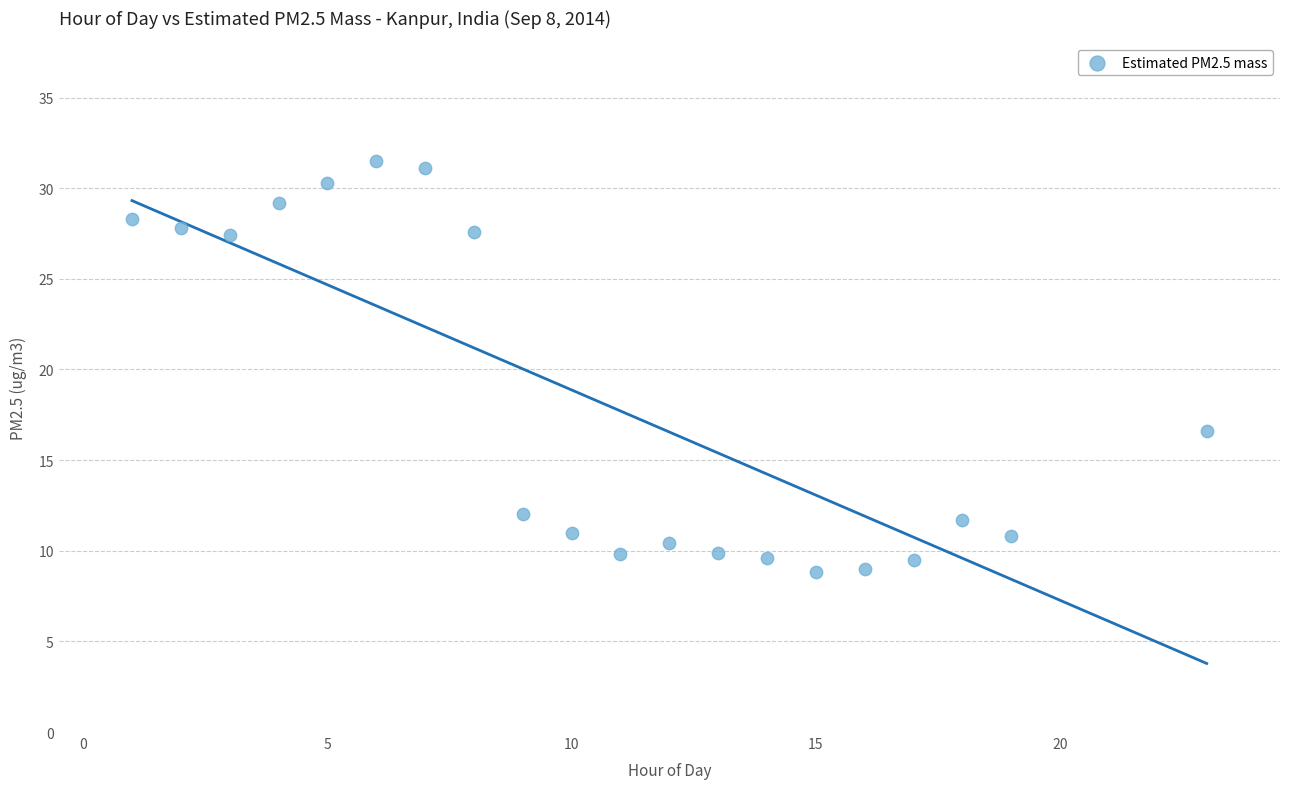

What is the range of Y values (max minus min)?

22.7